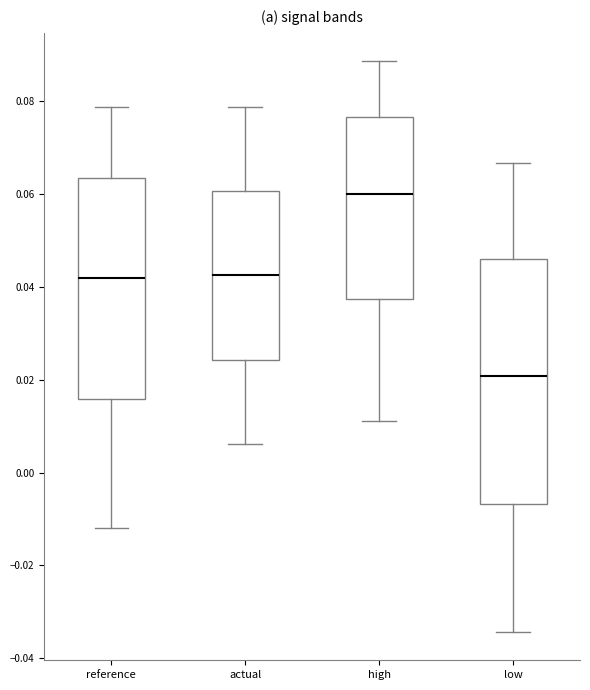

Which box has the lowest median line?

low